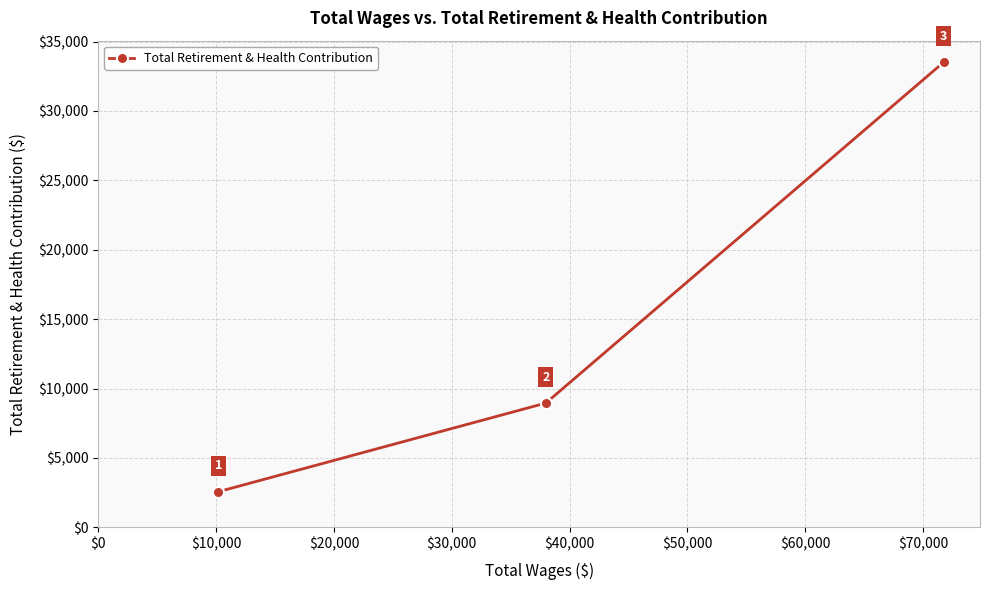

Reading left to right, what are all the values shown in this chart?

2570	8957	33513